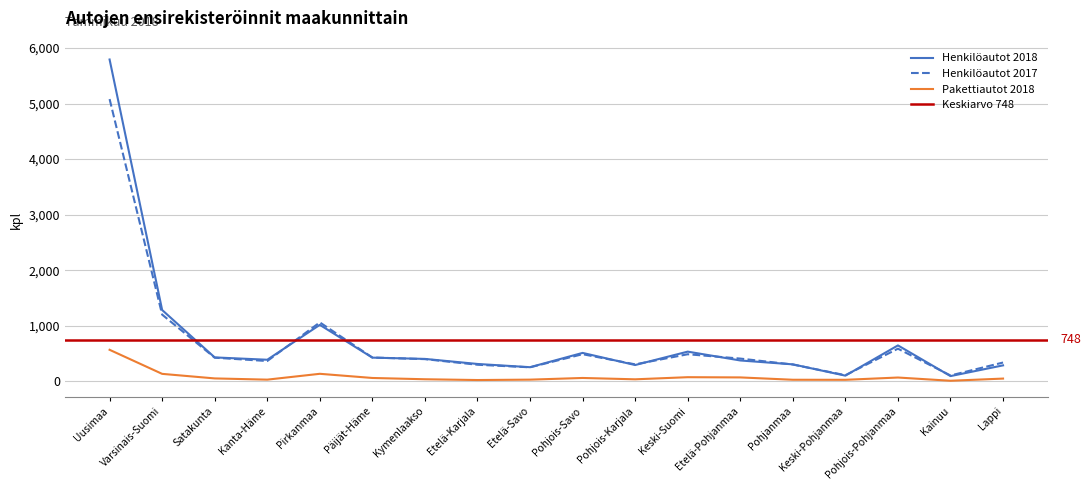

What is the label of the 9th point from the left?

Etelä-Savo